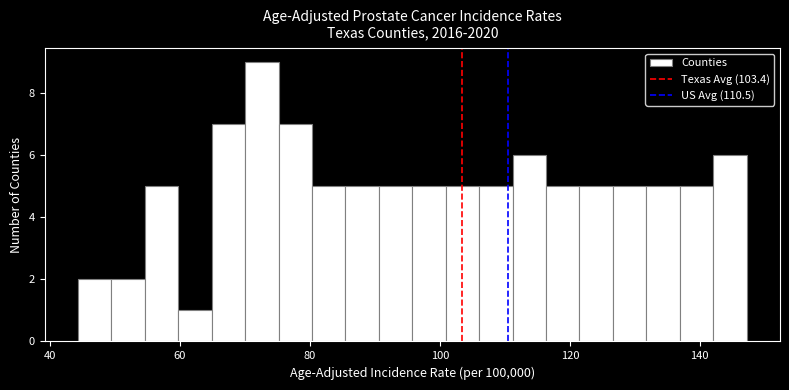

Around what value on the x-axis is the tallest bar? Give the approximate position of its centre, as read against the axis.

72